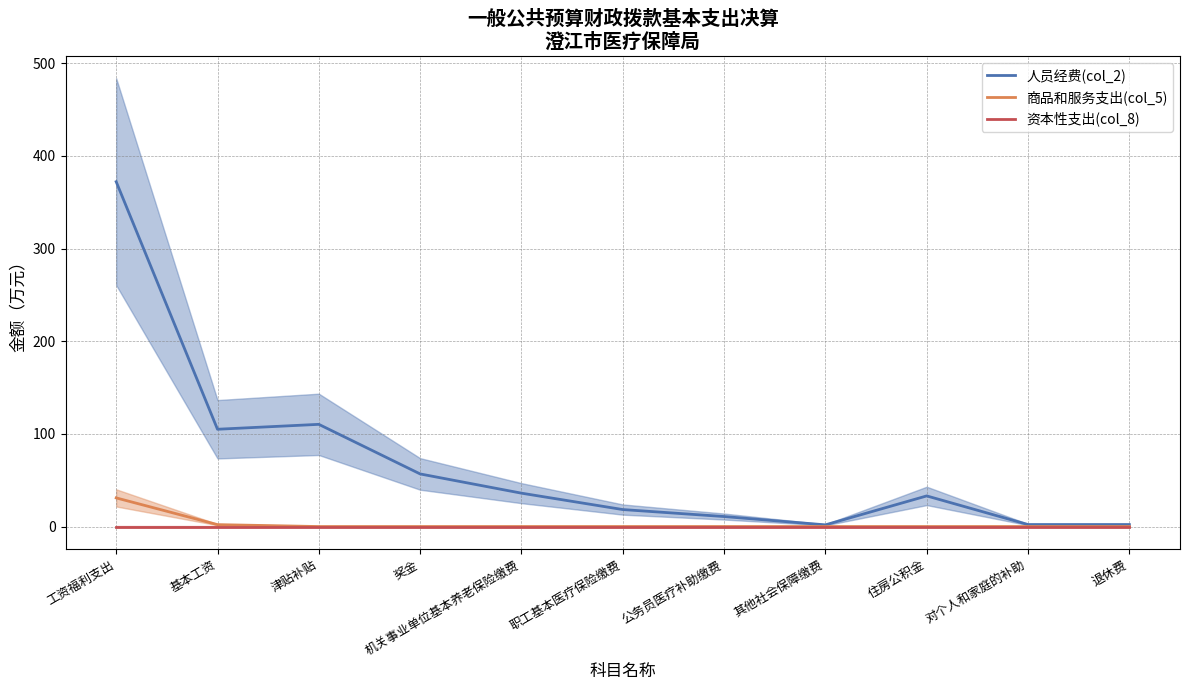

At which category is the sum across all series the highest?

工资福利支出